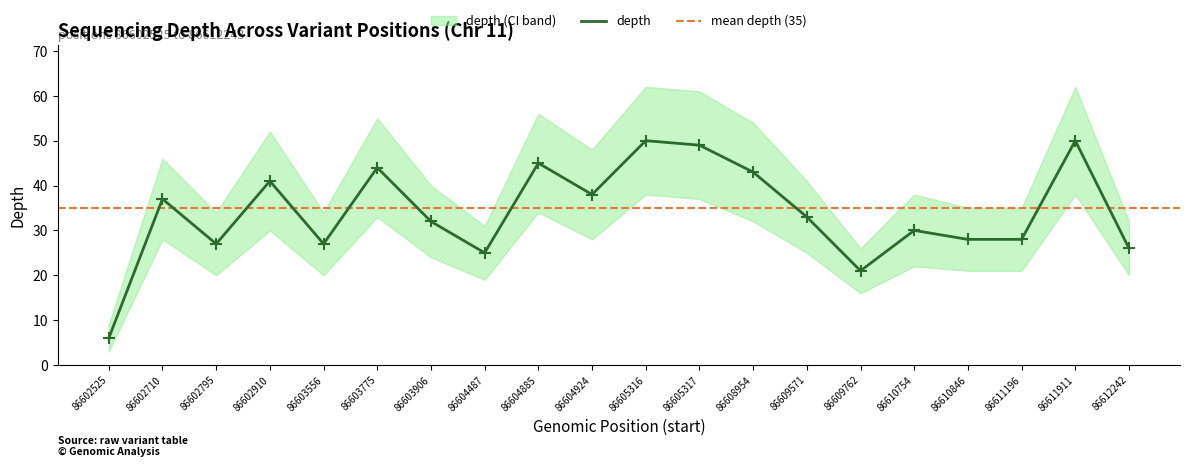

Is the value of depth at 86611911 greater than the value of depth_upper at 86605317?

Yes